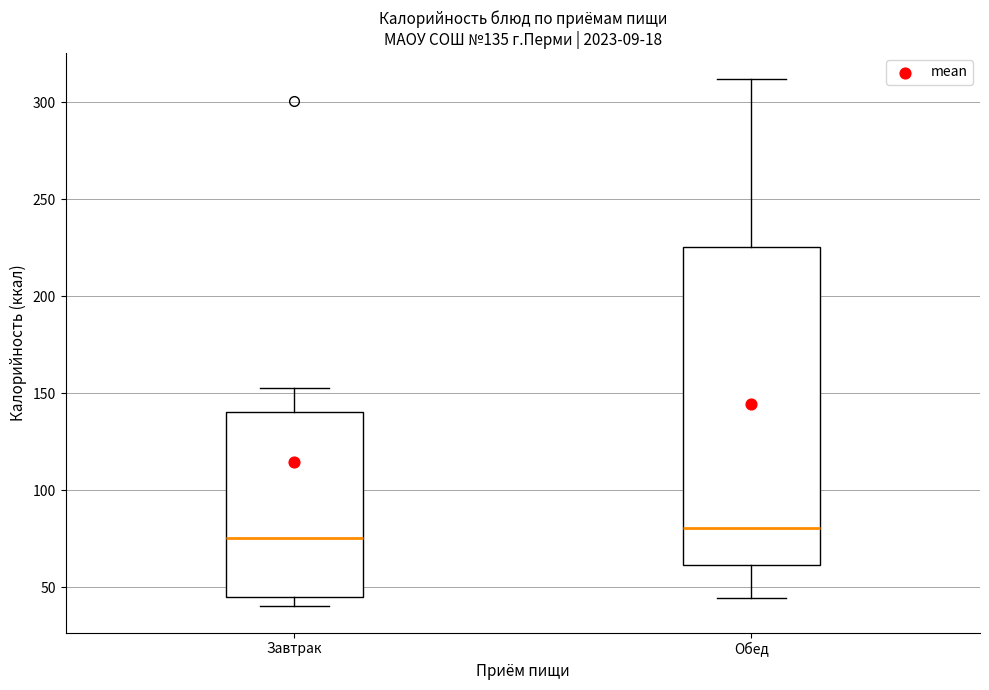

Which box's median line is the highest?

Обед